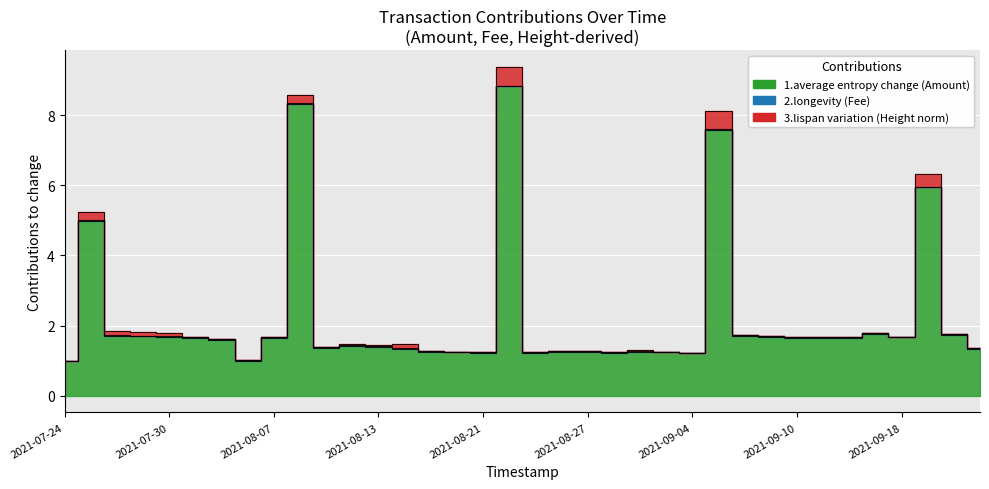

Which category has the lowest value in the 1.average entropy change (Amount) series?

2021-07-24